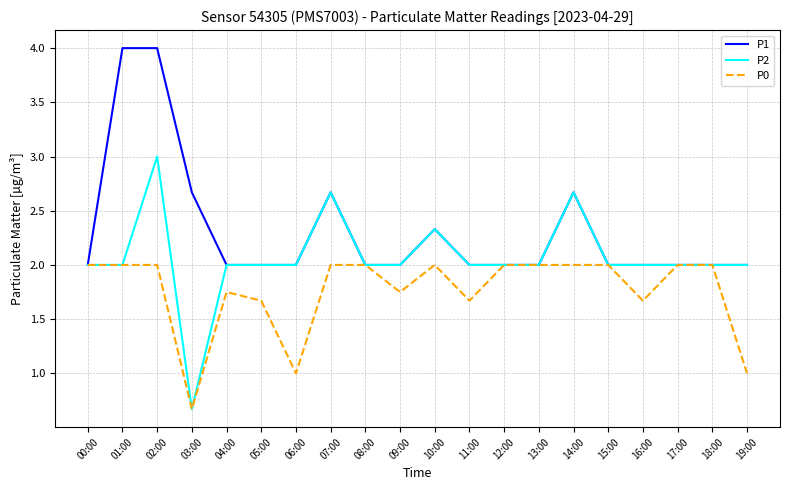

What position from the right is 10:00?

10